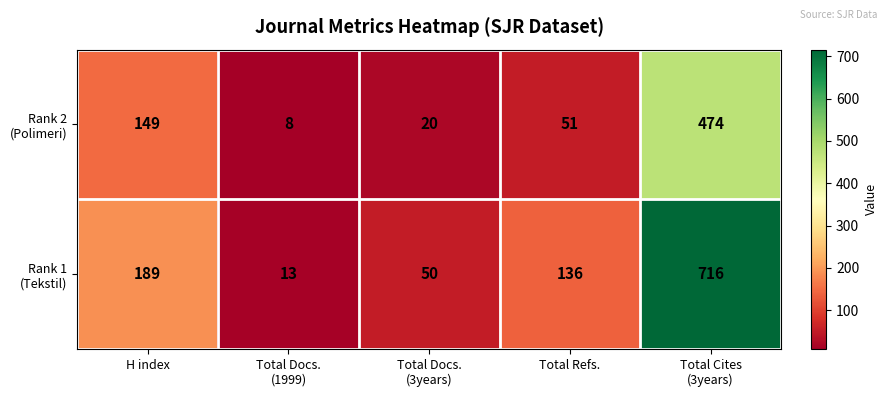

What is the smallest value displayed?

8